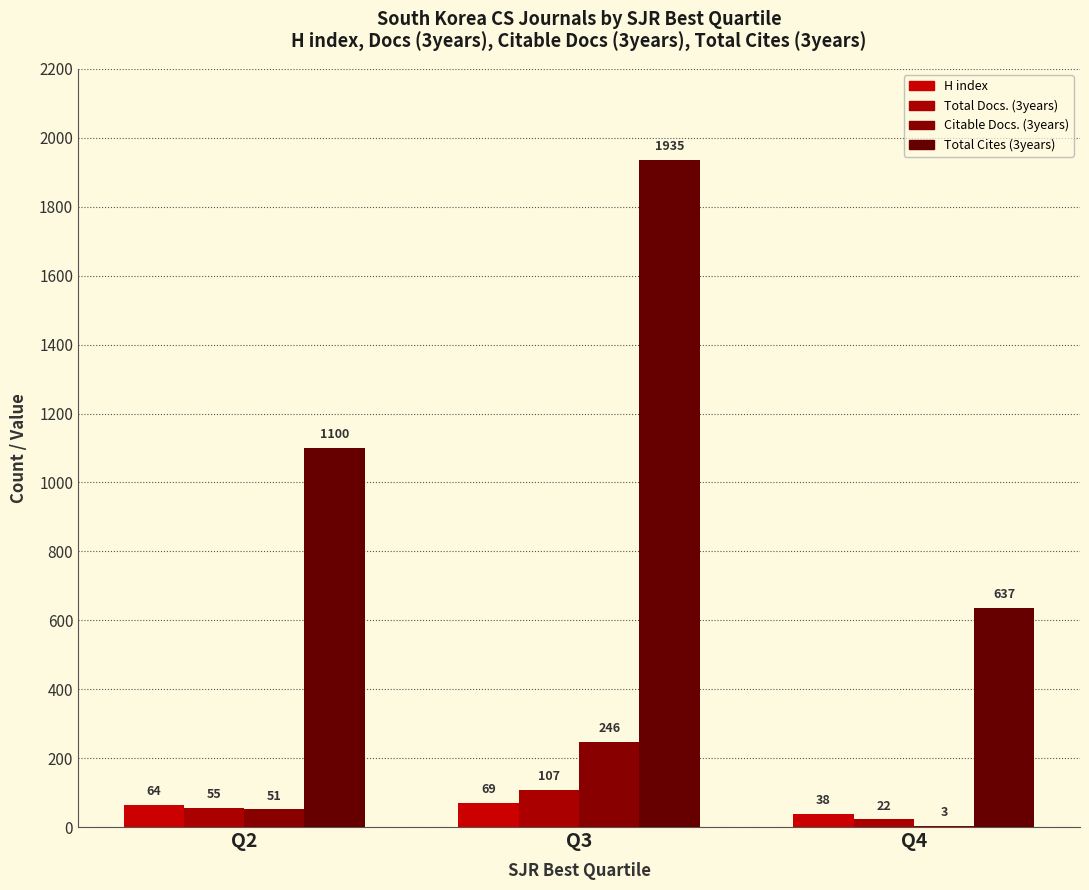

Read the Citable Docs. (3years) value at Q2.

51